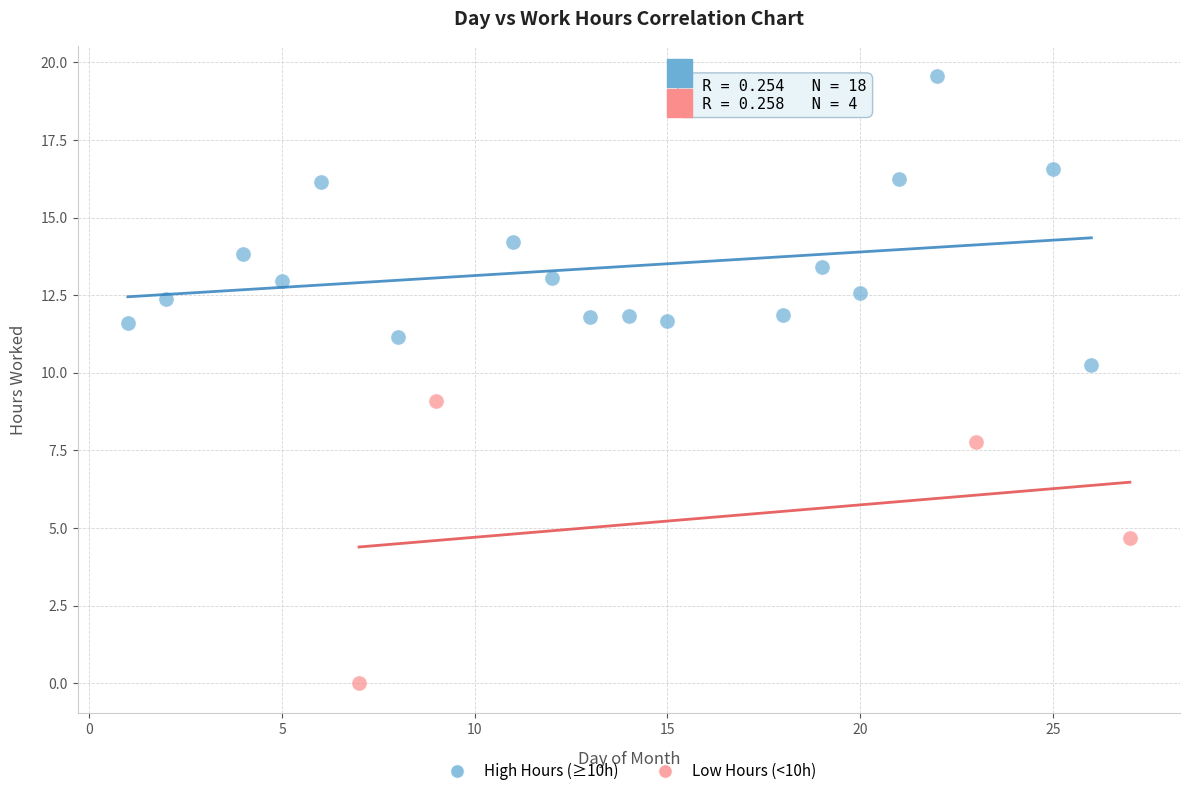

Which series reaches the minimum Y coordinate?

Low Hours (<10h)